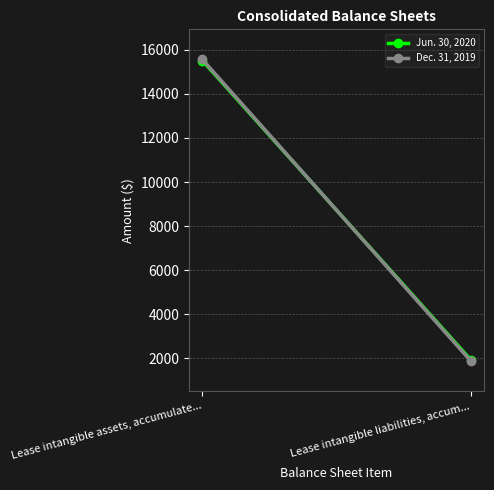

True or false: Jun. 30, 2020 has a value of 553 at Lease intangible liabilities, accum....

False